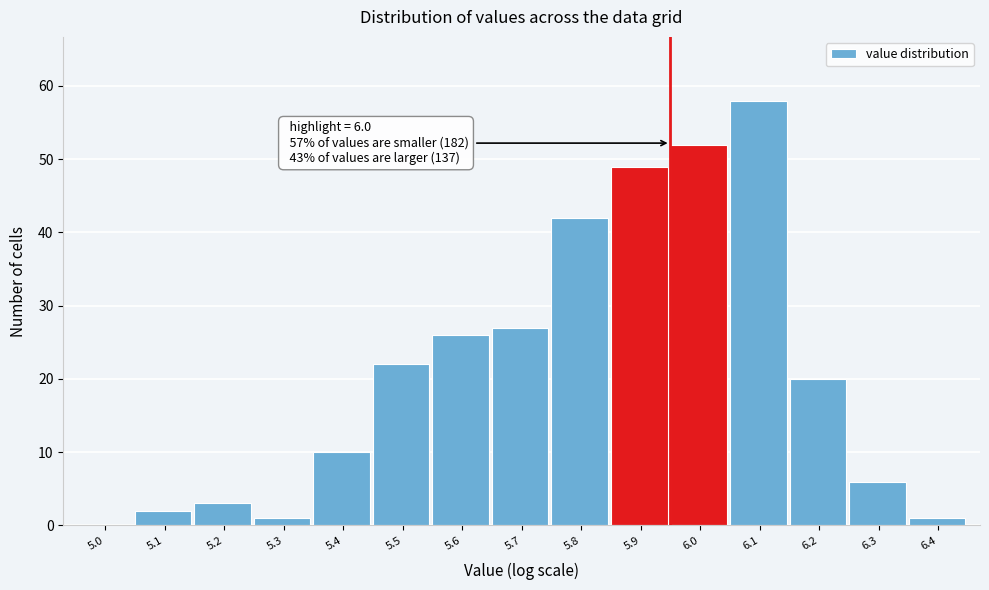

Reading left to right, transcribe all the data shown in this chart.

5.0=0	5.1=2	5.2=3	5.3=1	5.4=10	5.5=22	5.6=26	5.7=27	5.8=42	5.9=49	6.0=52	6.1=58	6.2=20	6.3=6	6.4=1